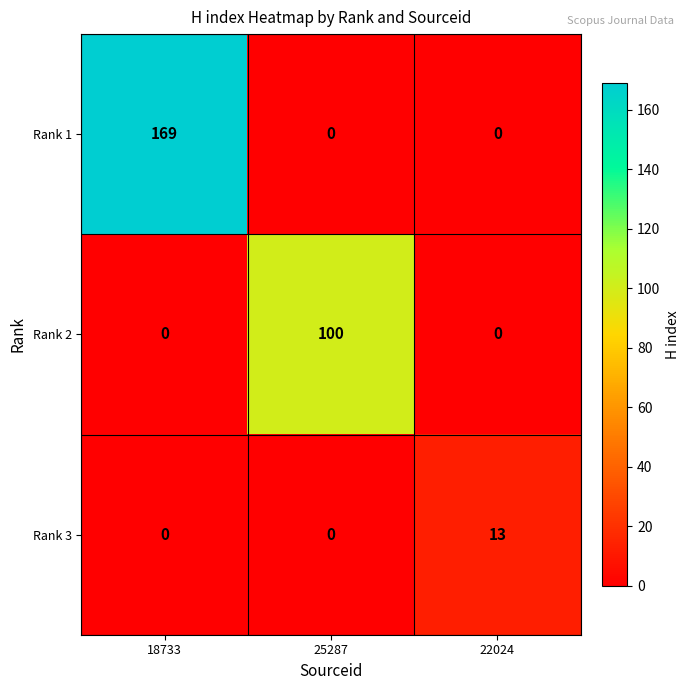

At which category does the chart reach its peak across all series?

18733